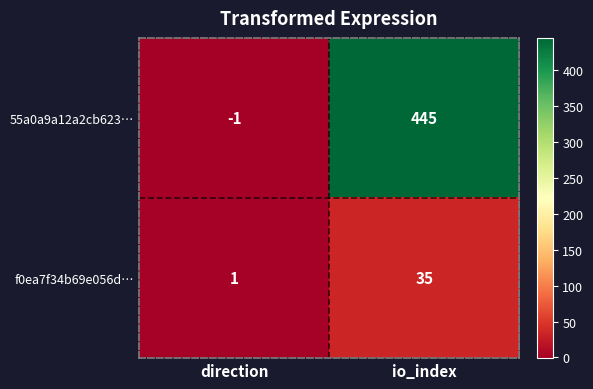

How many distinct data groups are displayed?

2